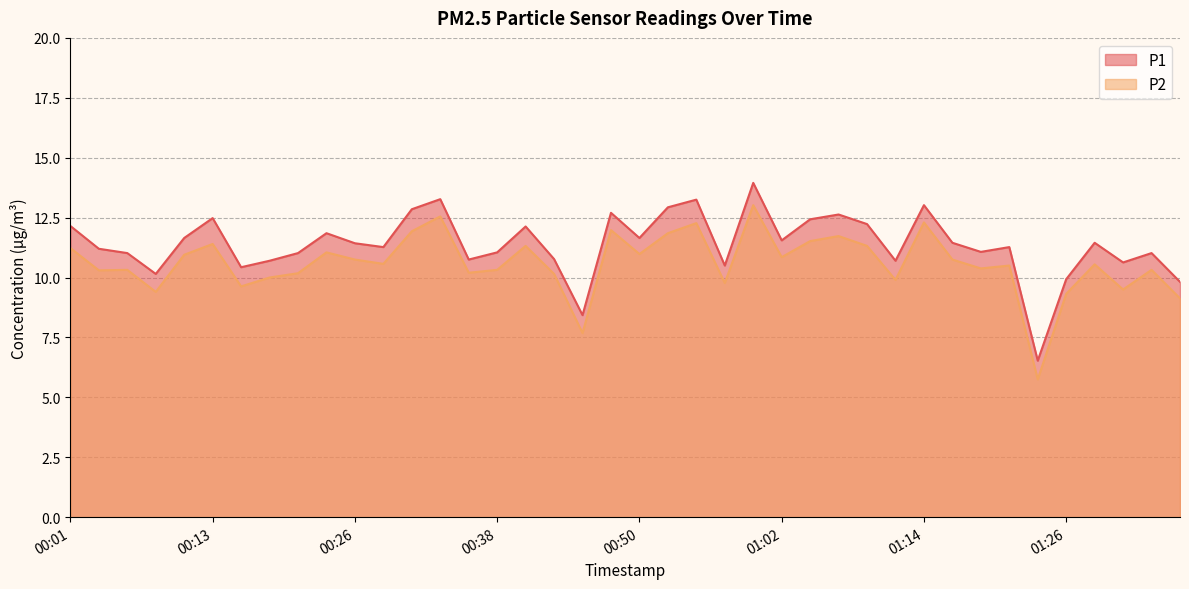

True or false: P2 and P1 cross at least once.

False